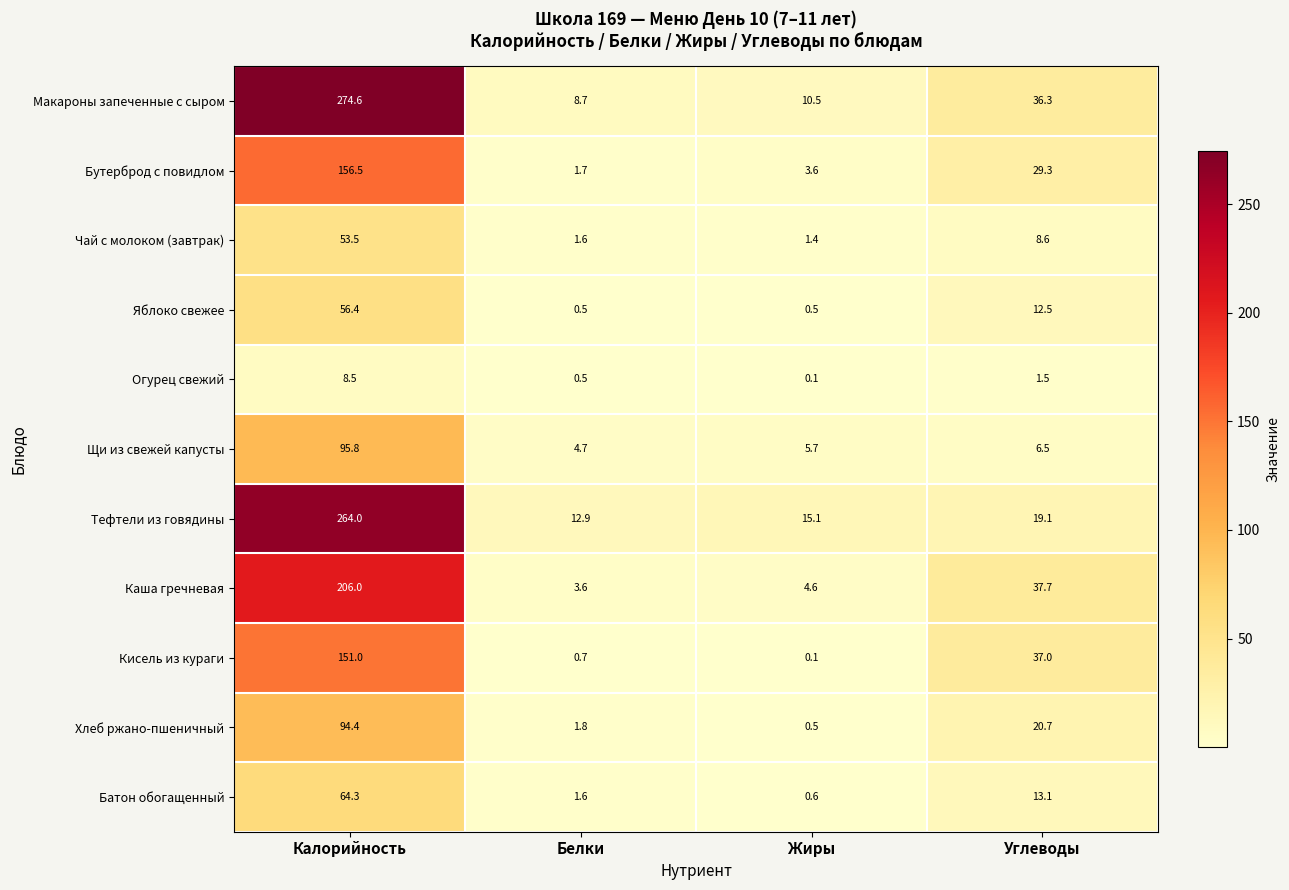

What is the sum of the Чай с молоком (завтрак) values at Калорийность and Жиры?

54.9